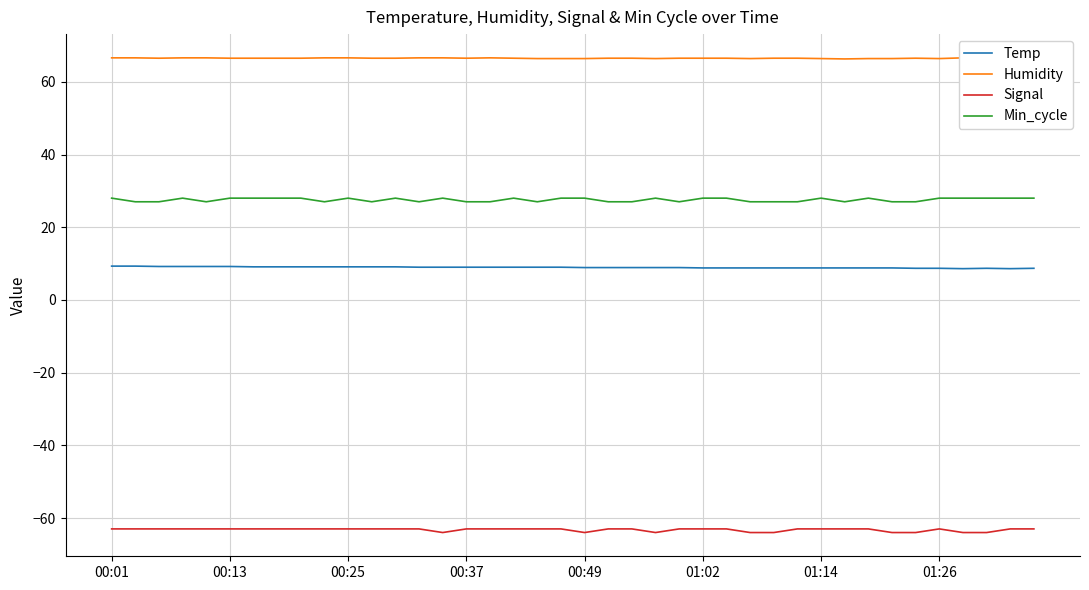

True or false: Temp and Min_cycle intersect in this chart.

False